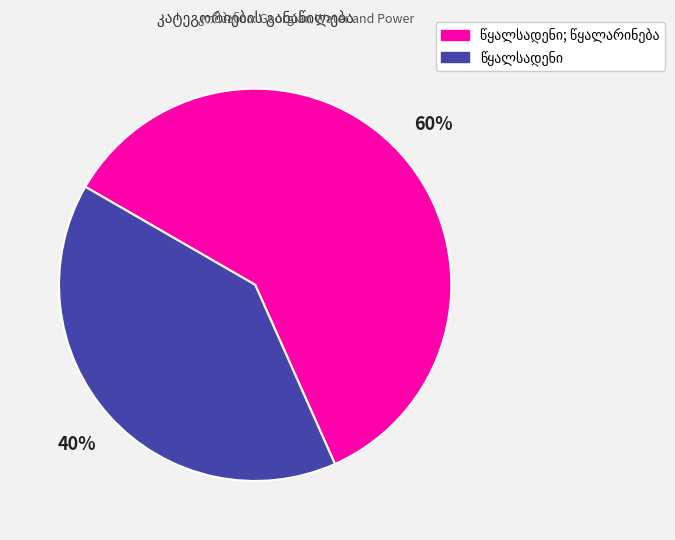

To the nearest percent, what is the average slice percentage?

50%